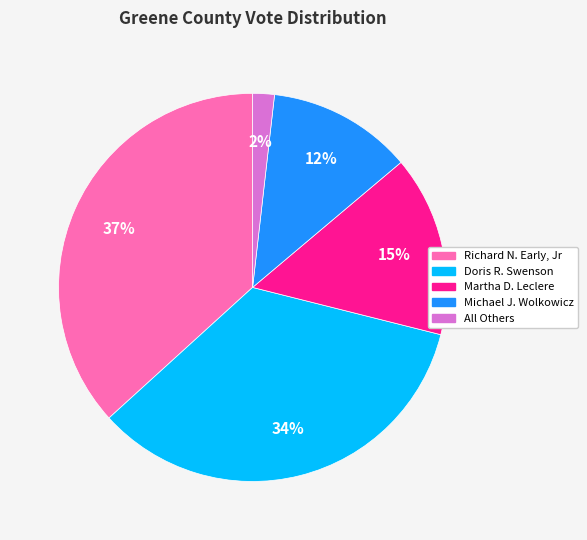

Rank the categories by value from lowest to highest.

All Others, Michael J. Wolkowicz, Martha D. Leclere, Doris R. Swenson, Richard N. Early, Jr